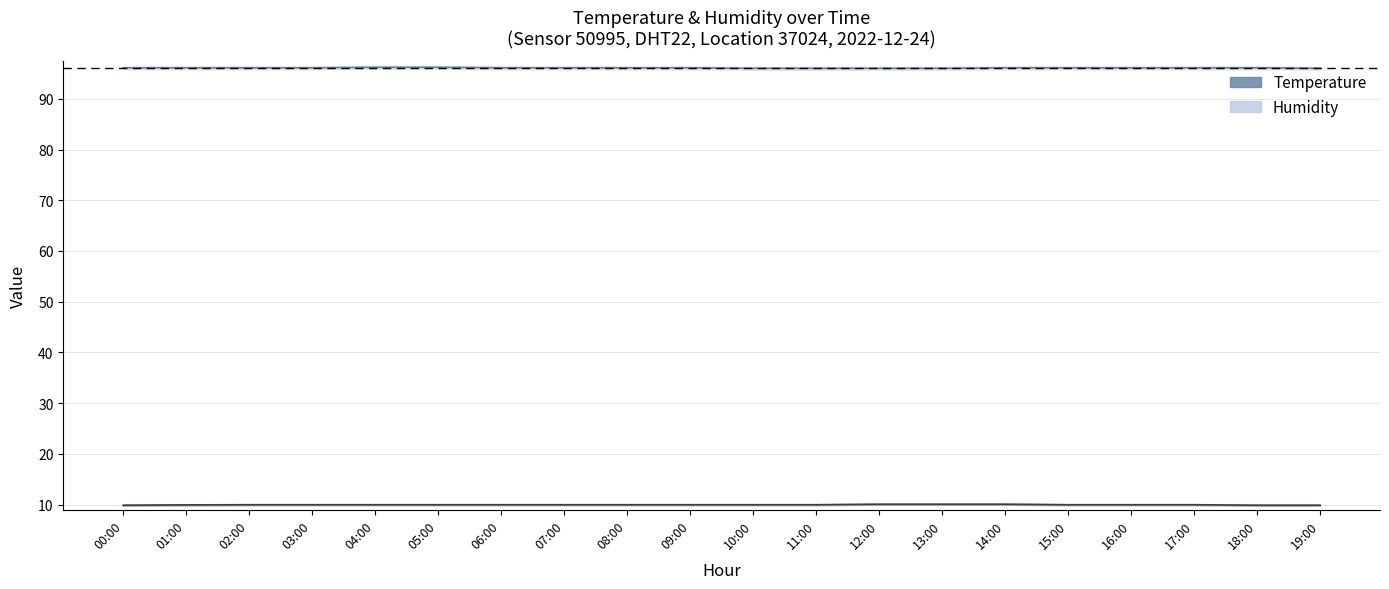

True or false: temperature has more than 2 points higher than both neighbors.

False